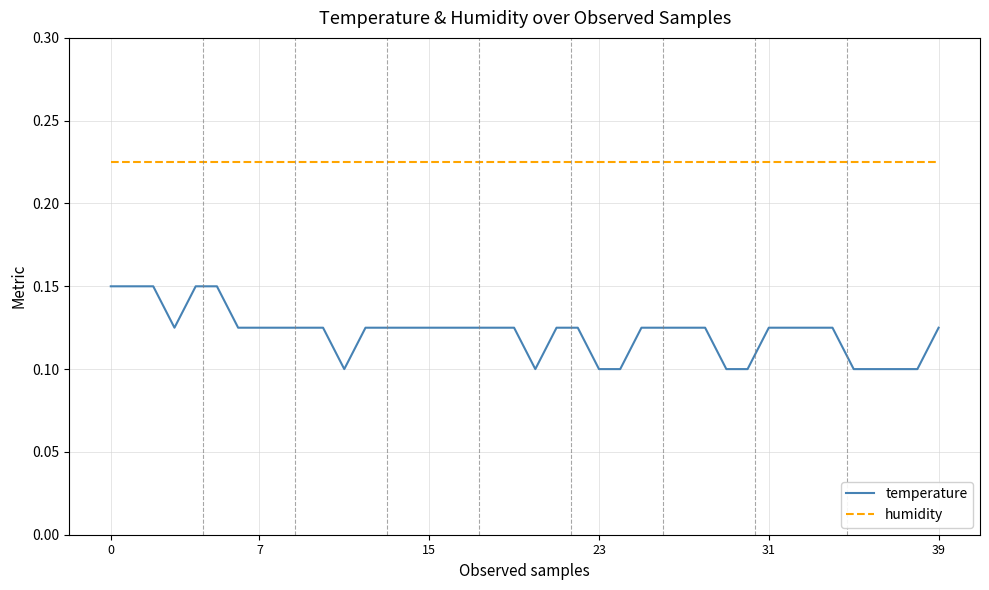

List the series in order of their peak value, lowest first.

temperature, humidity